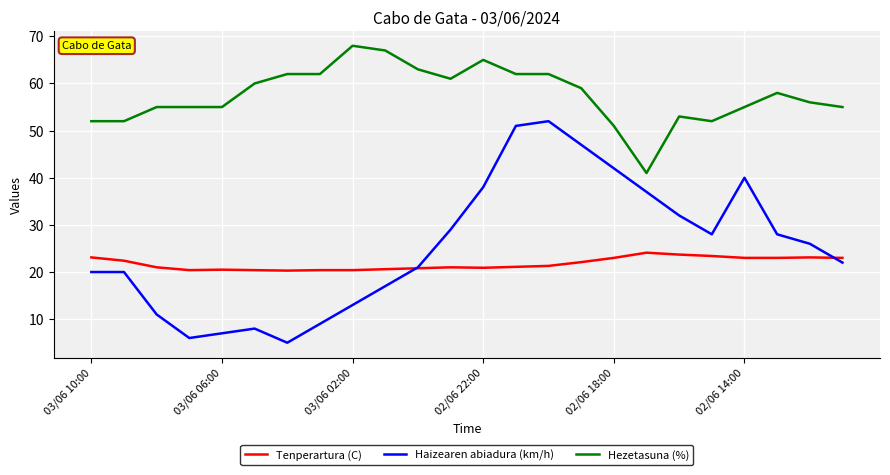

What is the average value of the Tenperartura (C) series?

21.8